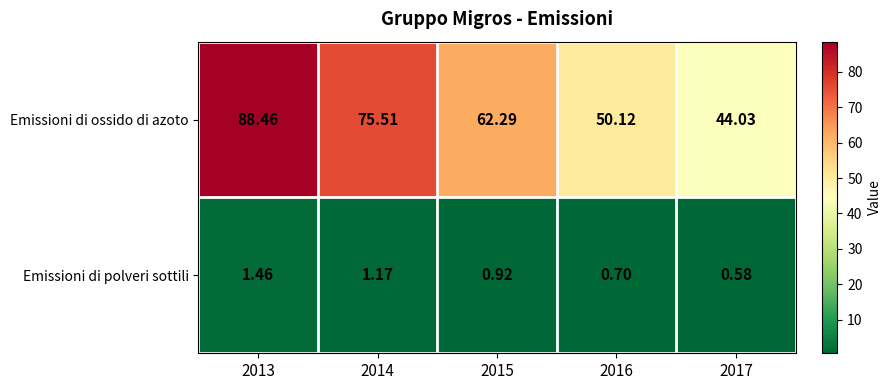

Rank the series by their average value, from lowest to highest.

Emissioni di polveri sottili, Emissioni di ossido di azoto